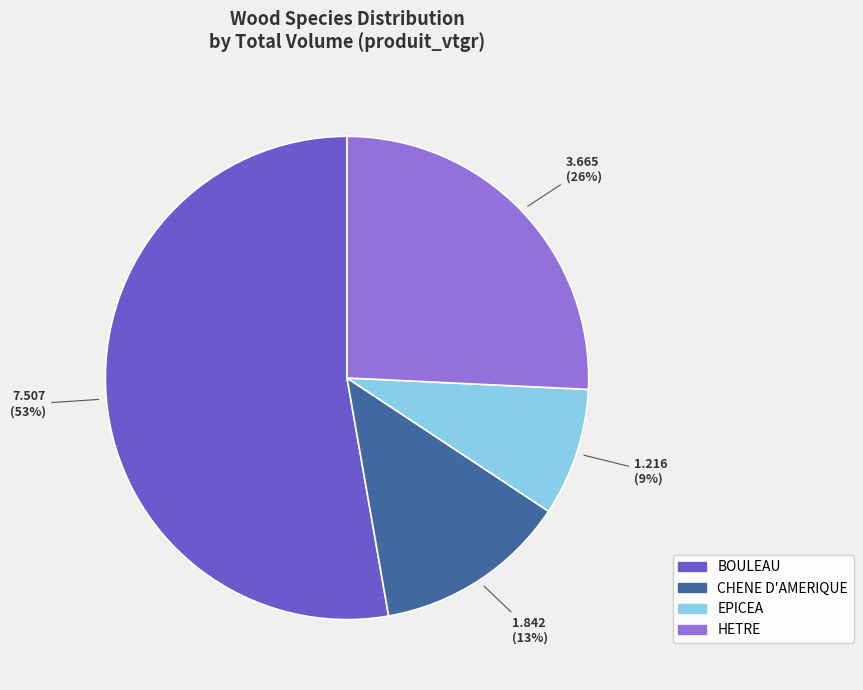

True or false: CHENE D'AMERIQUE accounts for 4% of the total.

False